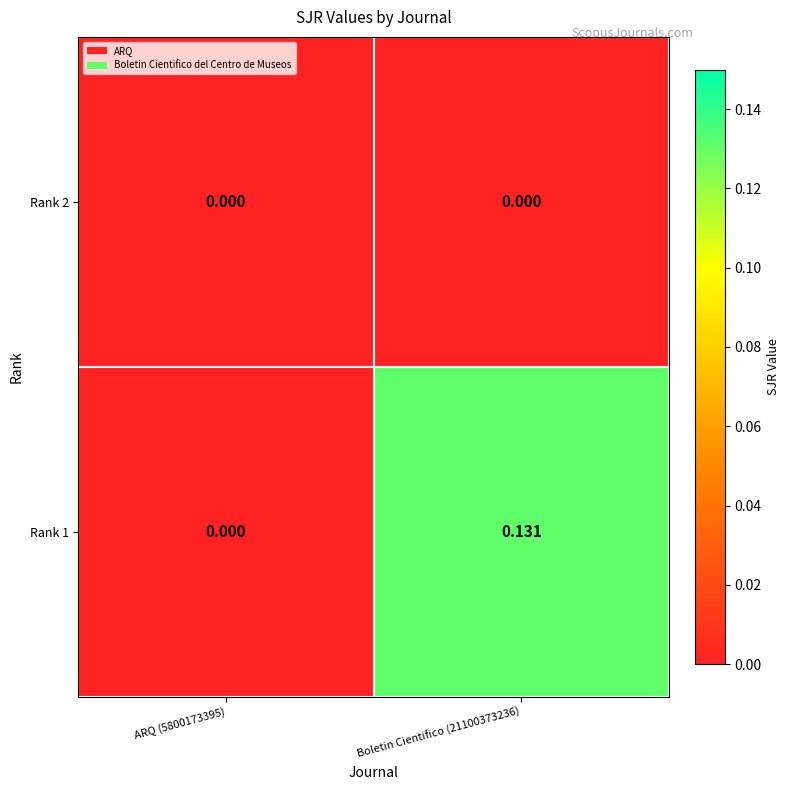

List the series in order of their peak value, lowest first.

Rank 2, Rank 1